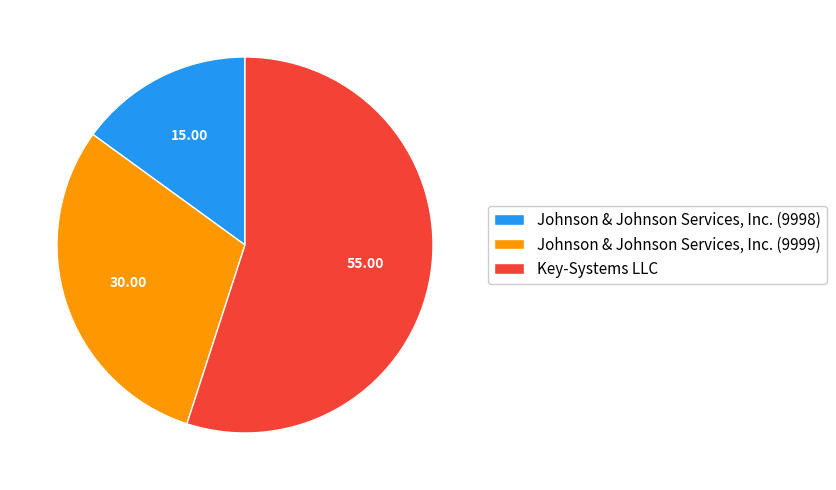

How many segments does this pie chart have?

3